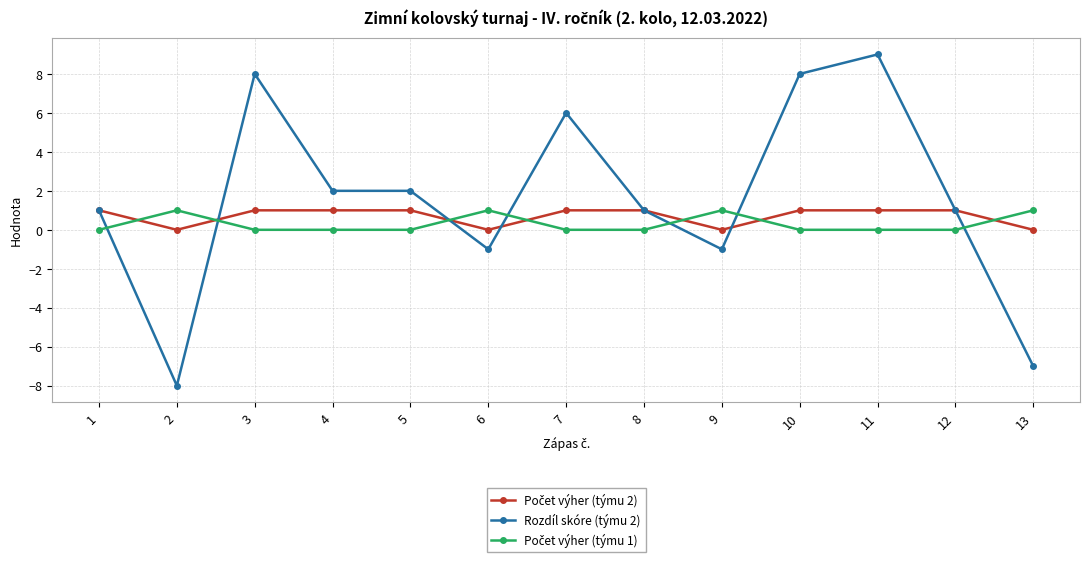

The value of Rozdíl skóre (týmu 2) at 7 is 6. True or false?

True